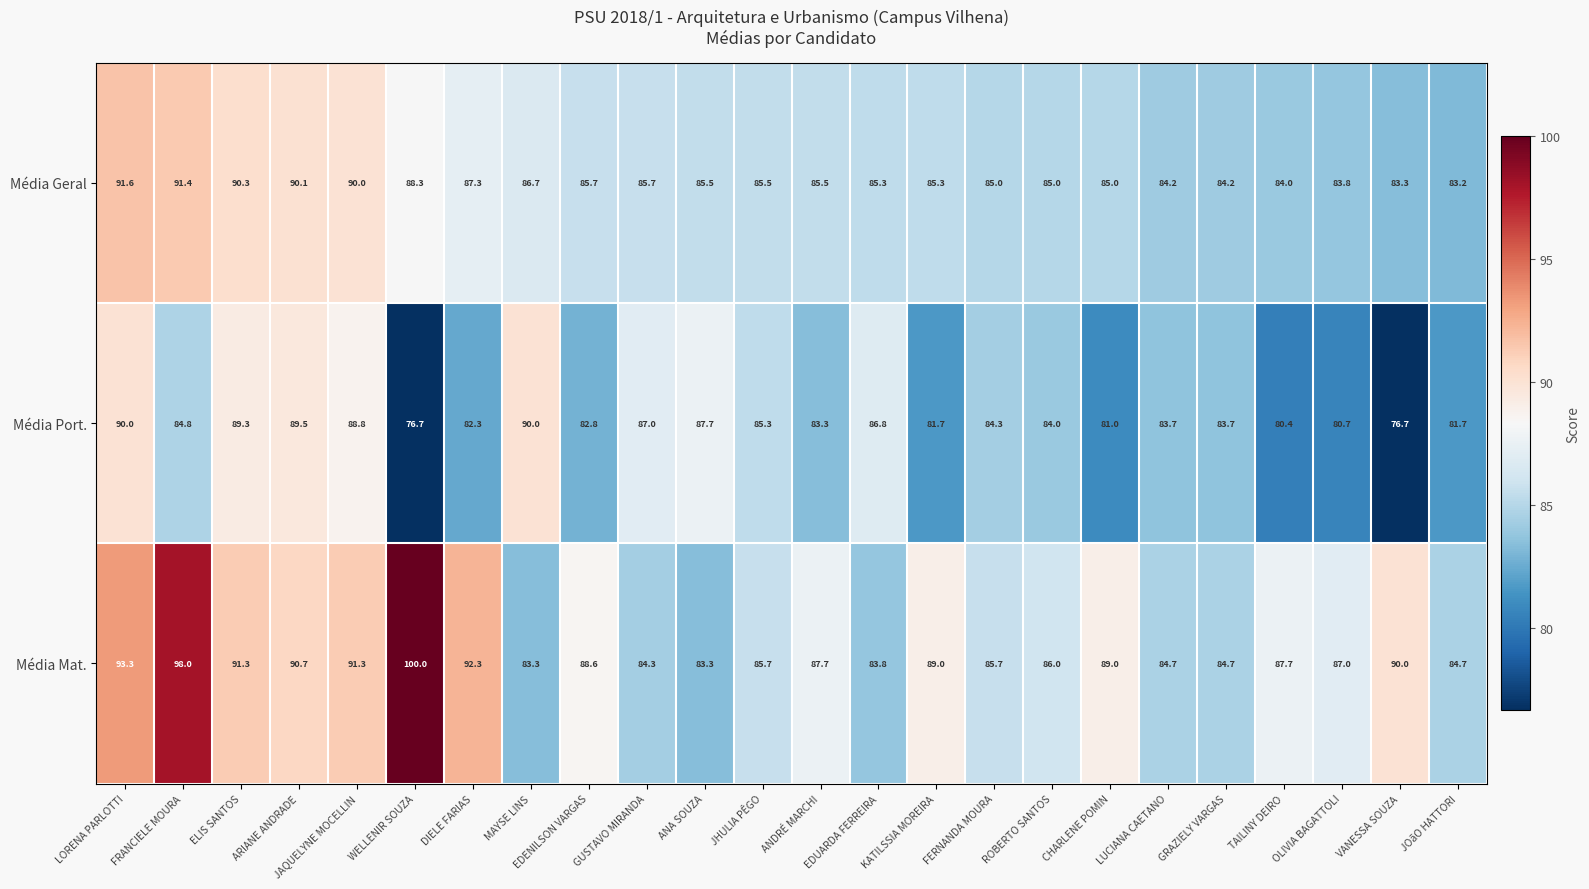

What is the difference between the highest and lowest values at EDENILSON VARGAS?

5.8